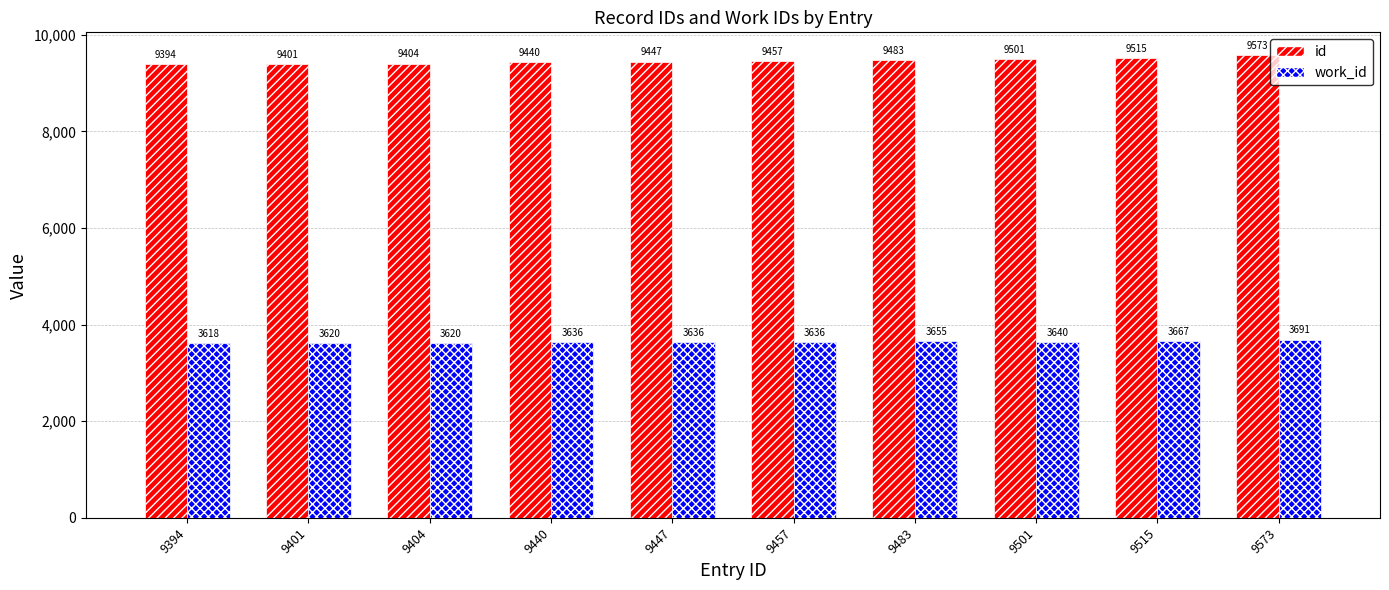

What is the difference between the maximum and second lowest values in the id series?

172